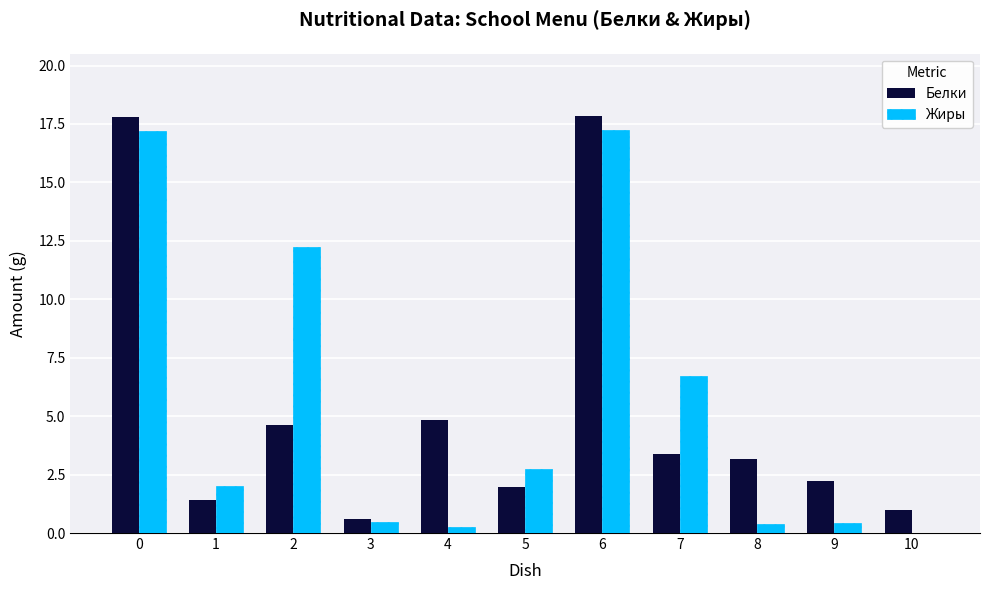

True or false: Белки has a value of 9.8 at 6.

False